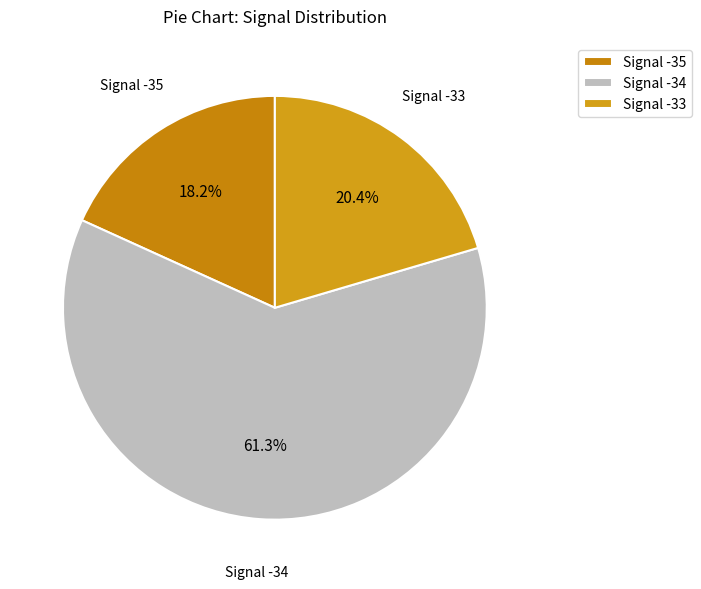

What is the ratio of the value at Signal -33 to the value at Signal -35?

1.1